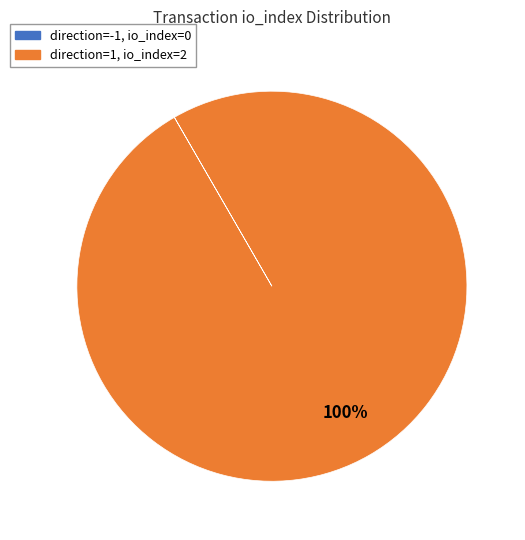

To the nearest percent, what is the average slice percentage?

50%